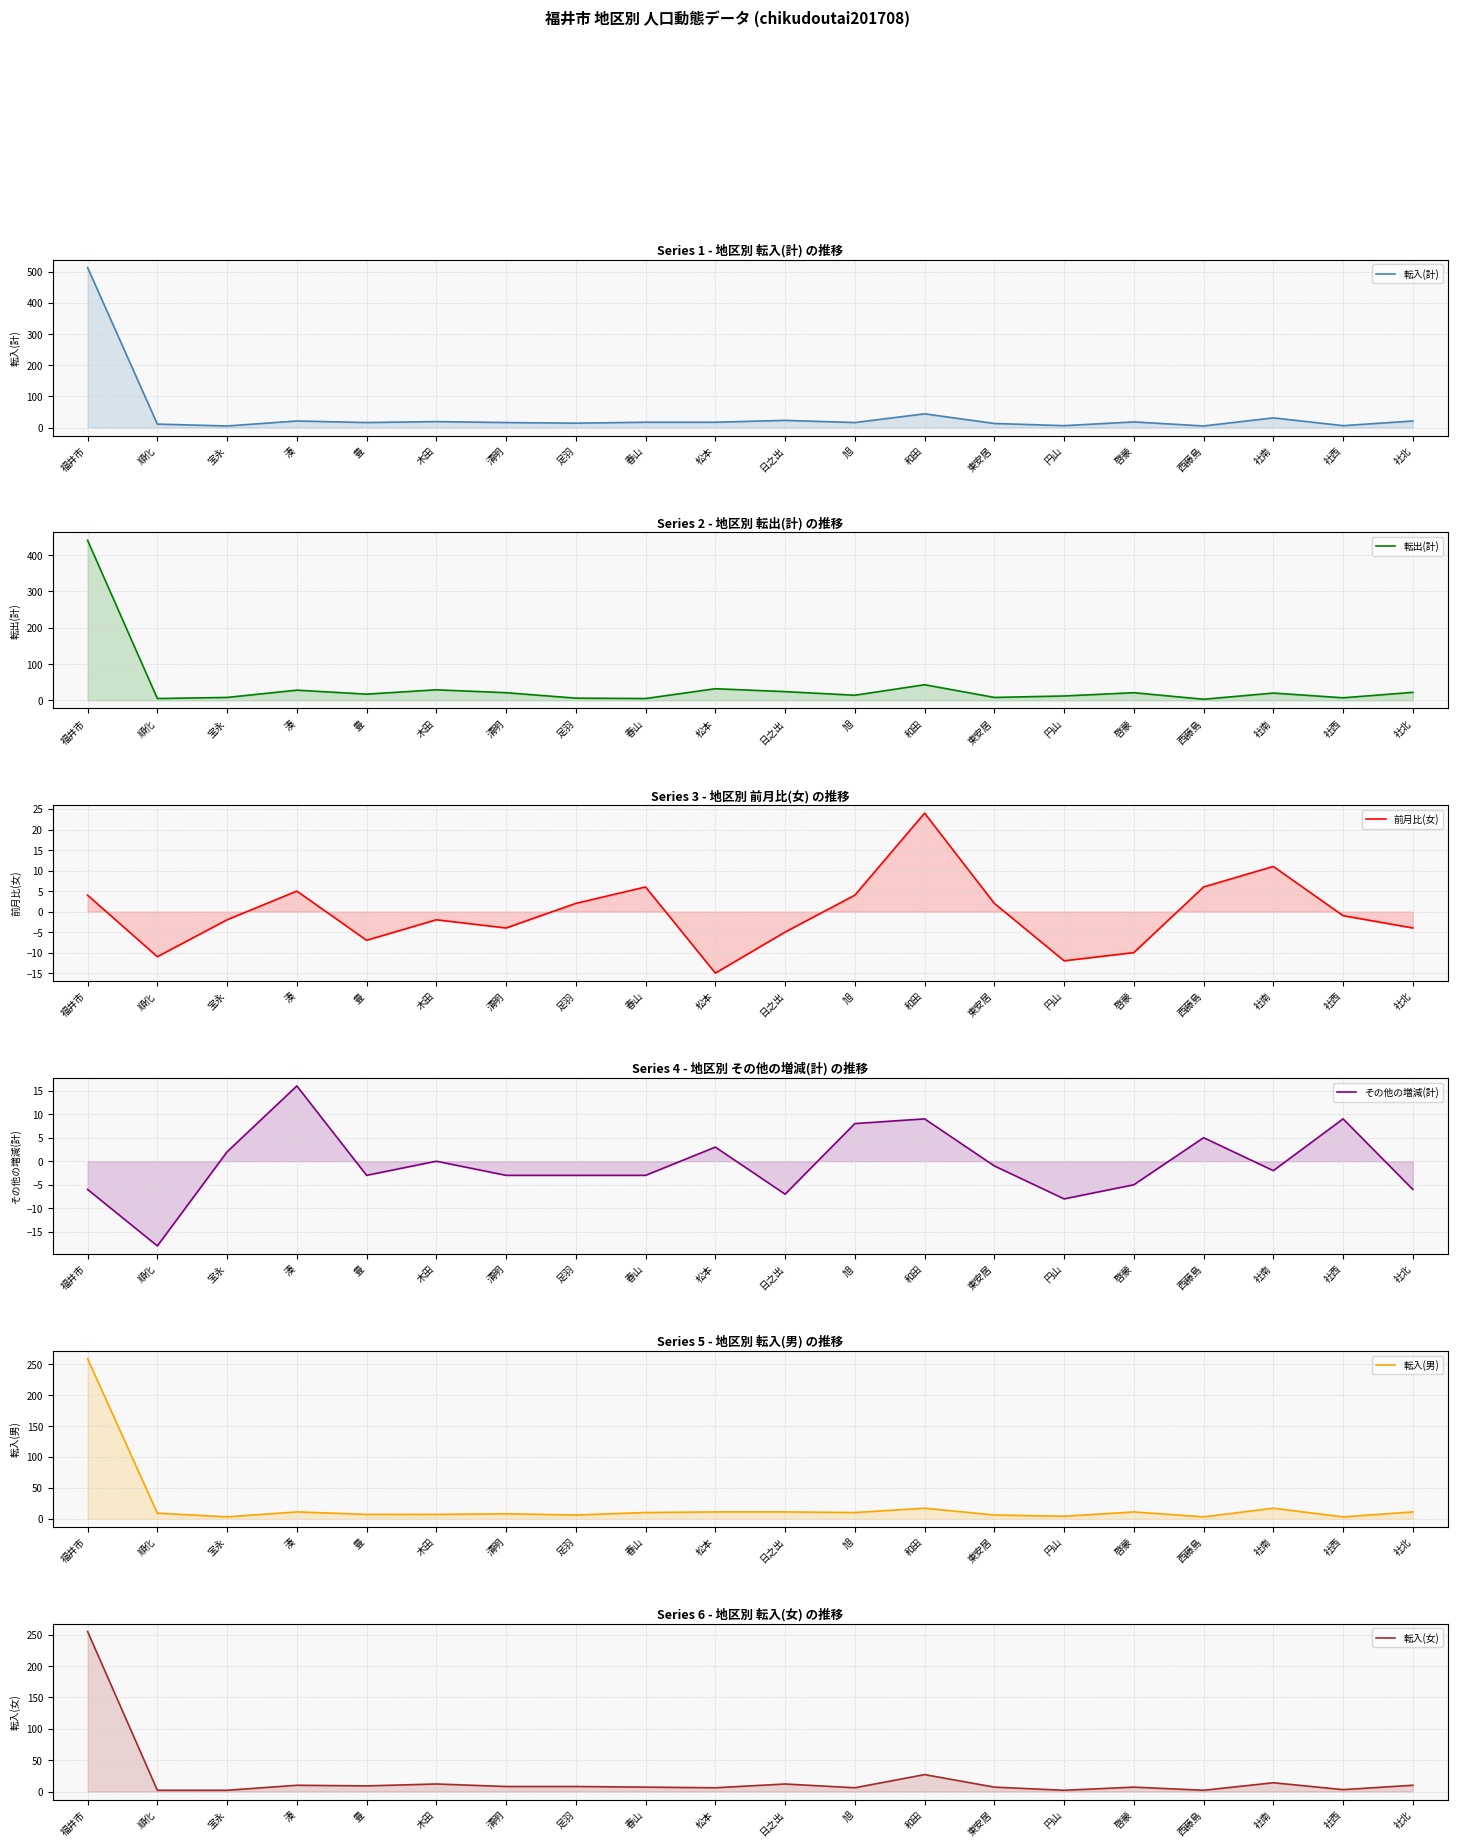

At which category does 前月比(女) reach its first local peak?

湊